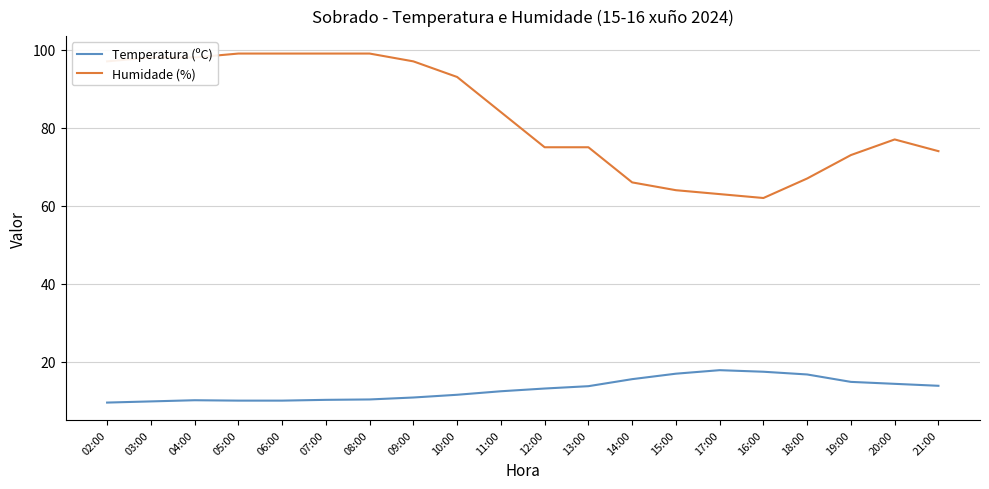

What is the greatest value displayed?

99.0